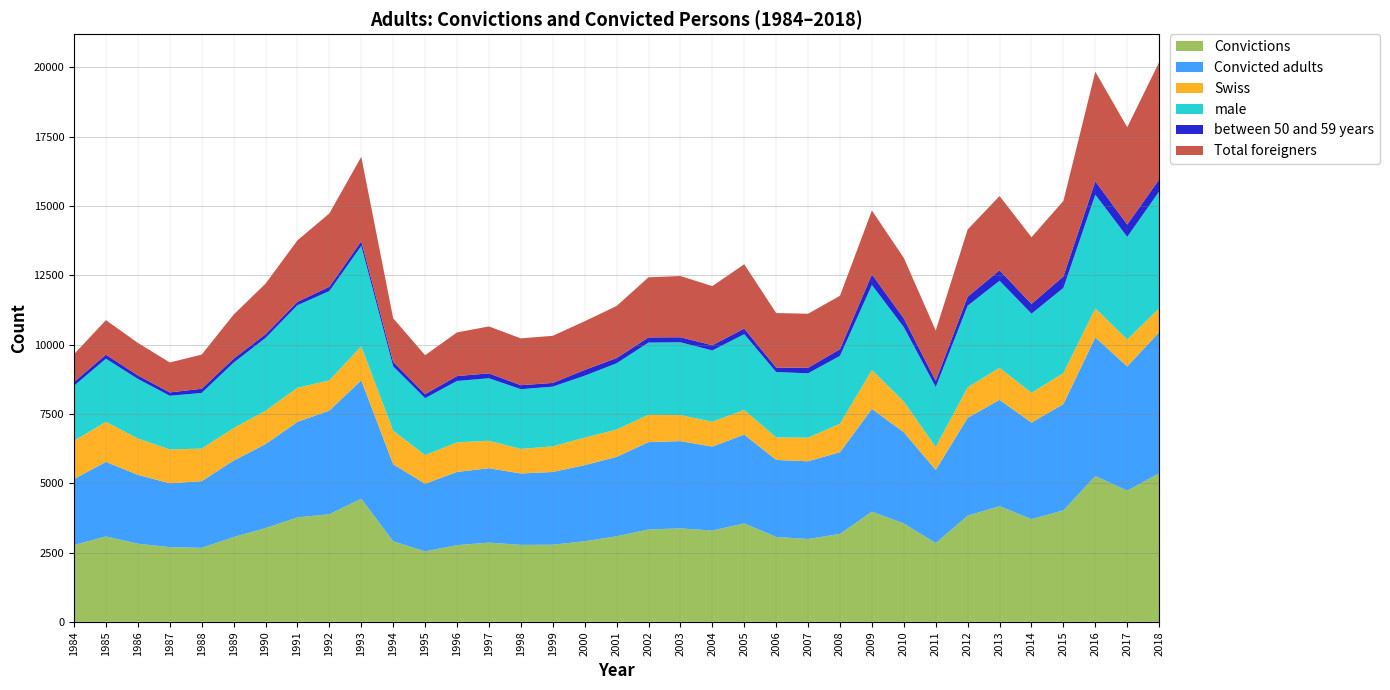

Reading left to right, list all the values displayed in this chart.

Convictions: 1984=2771	1985=3081	1986=2819	1987=2695	1988=2669	1989=3058	1990=3380	1991=3768	1992=3882	1993=4441	1994=2906	1995=2542	1996=2766	1997=2858	1998=2776	1999=2782	2000=2907	2001=3084	2002=3332	2003=3371	2004=3294	2005=3551	2006=3062	2007=2989	2008=3171	2009=3975	2010=3548	2011=2840	2012=3830	2013=4175	2014=3705	2015=4020	2016=5259	2017=4732	2018=5355
Convicted adults: 1984=2381	1985=2688	1986=2483	1987=2302	1988=2405	1989=2758	1990=3029	1991=3445	1992=3736	1993=4270	1994=2780	1995=2438	1996=2640	1997=2683	1998=2575	1999=2623	2000=2745	2001=2865	2002=3151	2003=3147	2004=3027	2005=3204	2006=2778	2007=2802	2008=2948	2009=3705	2010=3289	2011=2641	2012=3527	2013=3832	2014=3481	2015=3835	2016=5000	2017=4480	2018=5090
Swiss: 1984=1380	1985=1443	1986=1311	1987=1221	1988=1174	1989=1171	1990=1203	1991=1228	1992=1091	1993=1228	1994=1208	1995=1034	1996=1066	1997=990	1998=886	1999=924	2000=990	2001=987	2002=984	2003=938	2004=896	2005=886	2006=812	2007=852	2008=1024	2009=1402	2010=1108	2011=826	2012=1102	2013=1154	2014=1075	2015=1114	2016=1047	2017=972	2018=858
male: 1984=1982	1985=2277	1986=2148	1987=1935	1988=2008	1989=2359	1990=2627	1991=2977	1992=3221	1993=3616	1994=2319	1995=2053	1996=2215	1997=2255	1998=2154	1999=2154	2000=2235	2001=2389	2002=2605	2003=2626	2004=2571	2005=2734	2006=2357	2007=2321	2008=2450	2009=3067	2010=2680	2011=2161	2012=2943	2013=3140	2014=2852	2015=3075	2016=4100	2017=3701	2018=4219
between 50 and 59 years: 1984=139	1985=148	1986=128	1987=121	1988=151	1989=147	1990=132	1991=123	1992=155	1993=174	1994=165	1995=145	1996=178	1997=175	1998=144	1999=134	2000=209	2001=188	2002=187	2003=182	2004=189	2005=203	2006=162	2007=198	2008=244	2009=384	2010=318	2011=225	2012=324	2013=378	2014=353	2015=416	2016=483	2017=445	2018=432
Total foreigners: 1984=1001	1985=1245	1986=1172	1987=1081	1988=1231	1989=1587	1990=1826	1991=2217	1992=2645	1993=3042	1994=1572	1995=1404	1996=1574	1997=1693	1998=1689	1999=1699	2000=1755	2001=1878	2002=2167	2003=2209	2004=2131	2005=2318	2006=1966	2007=1950	2008=1924	2009=2303	2010=2181	2011=1815	2012=2425	2013=2678	2014=2406	2015=2721	2016=3953	2017=3508	2018=4232